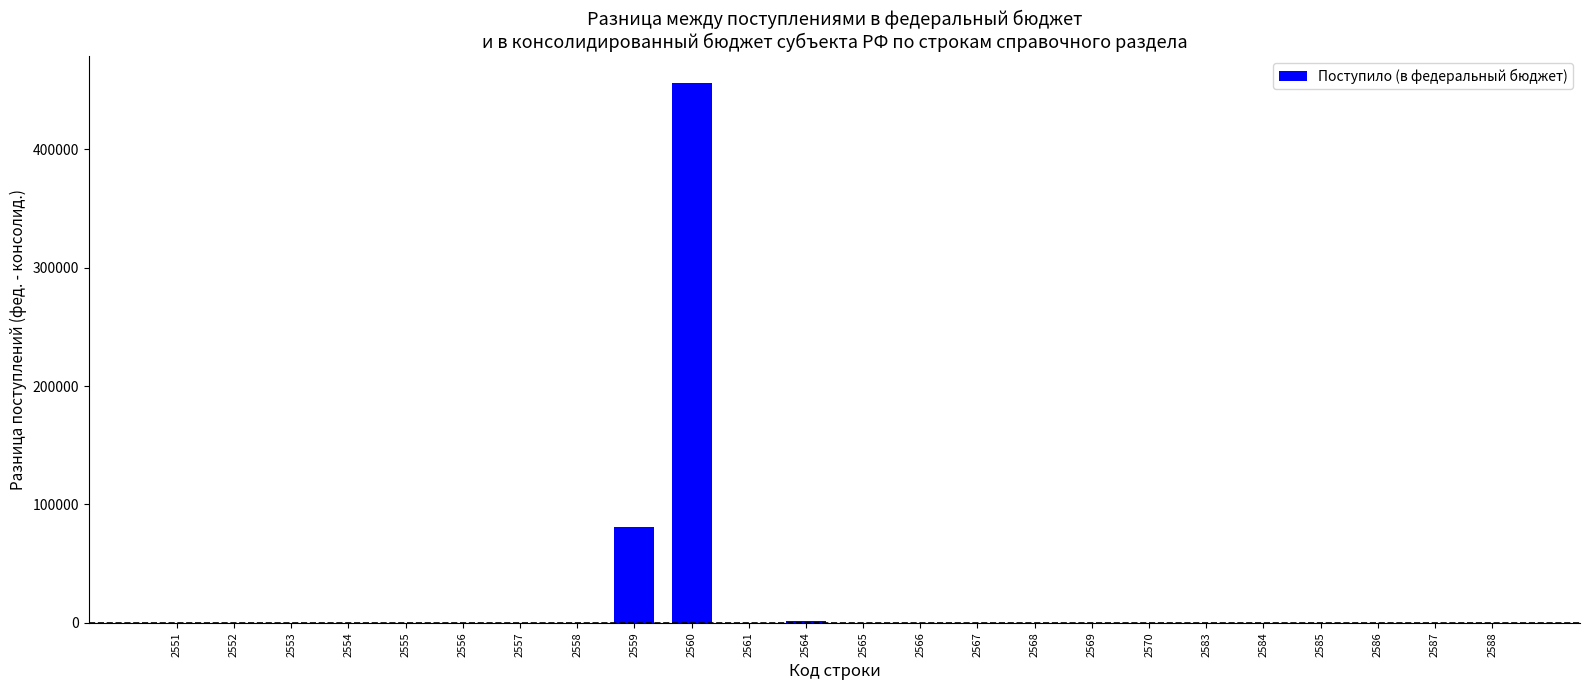

What is the sum of all values?

538671